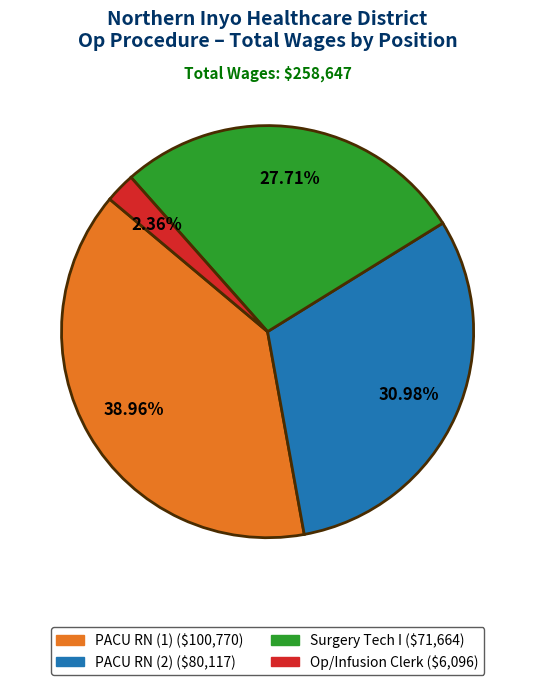

Is there a majority slice in this chart?

No